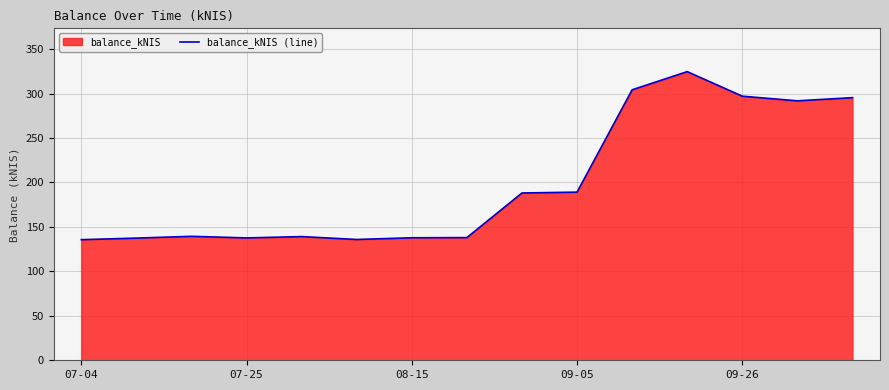

What is the minimum value shown in the chart?

135.7